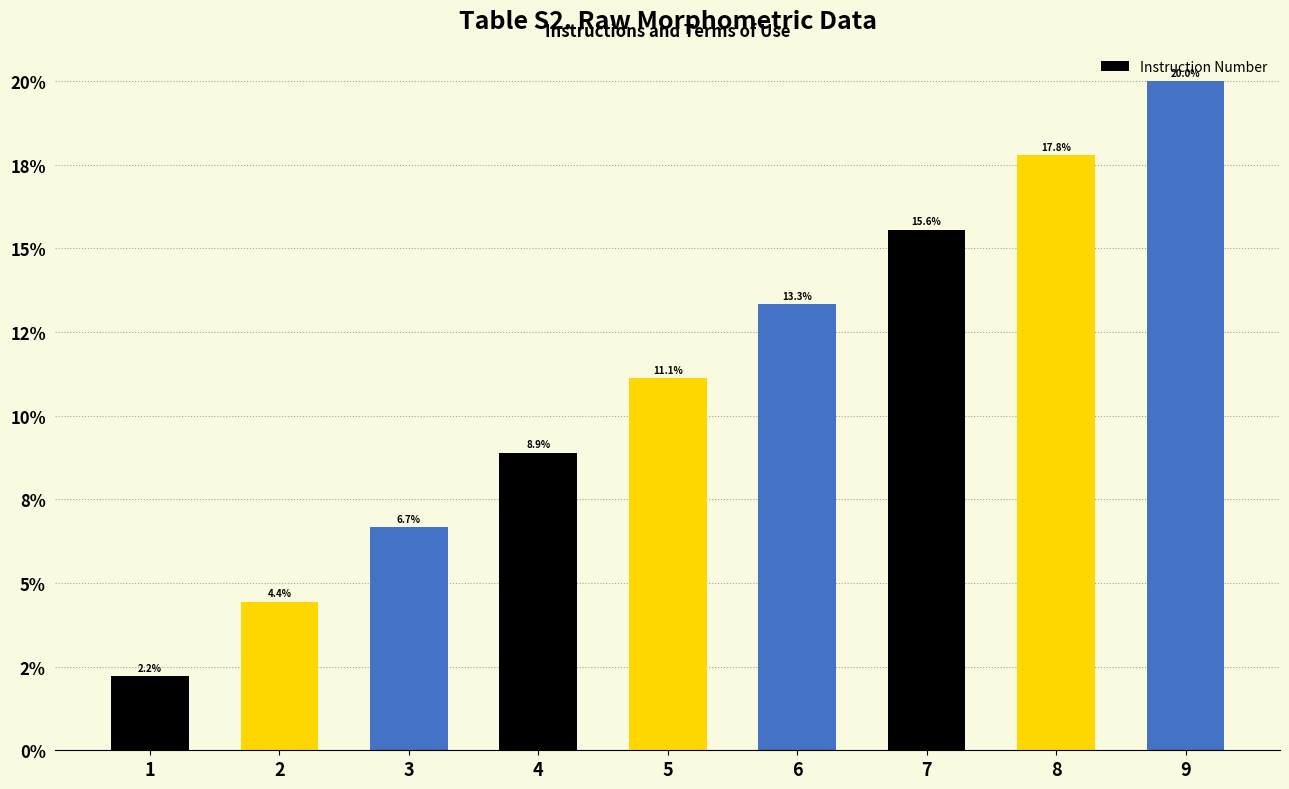

Reading left to right, what are all the values shown in this chart?

2.2	4.4	6.7	8.9	11.1	13.3	15.6	17.8	20.0